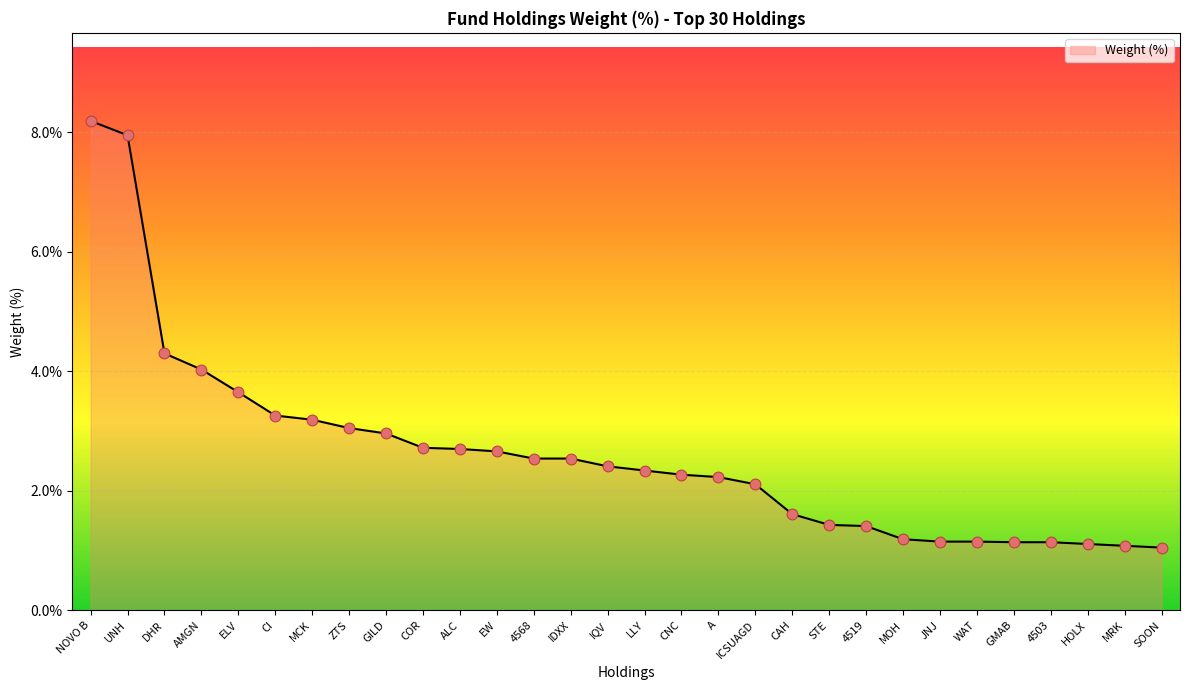

Between ICSUAGD and ELV, which is larger?

ELV